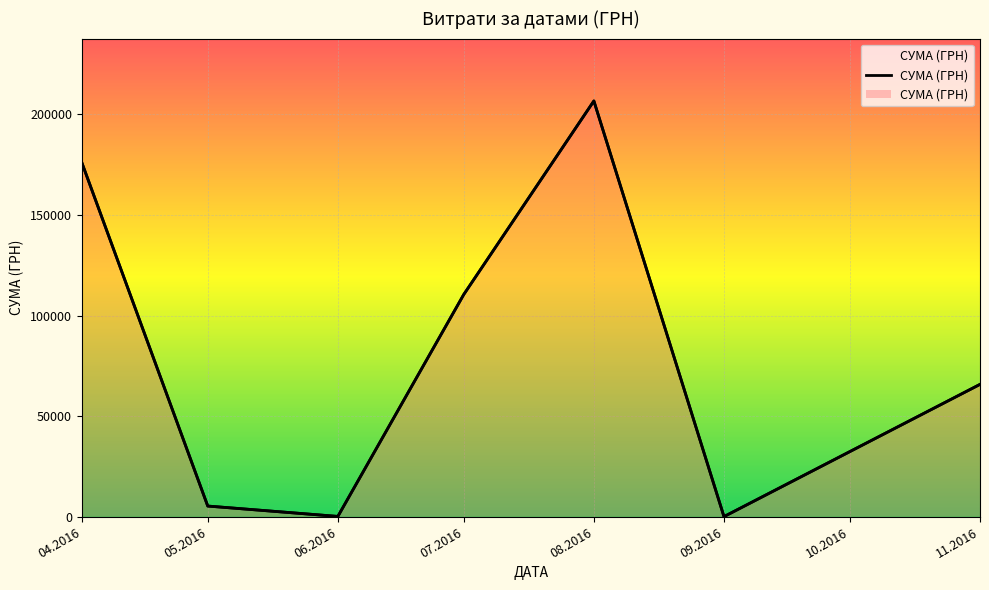

What is the smallest value displayed?

84.5